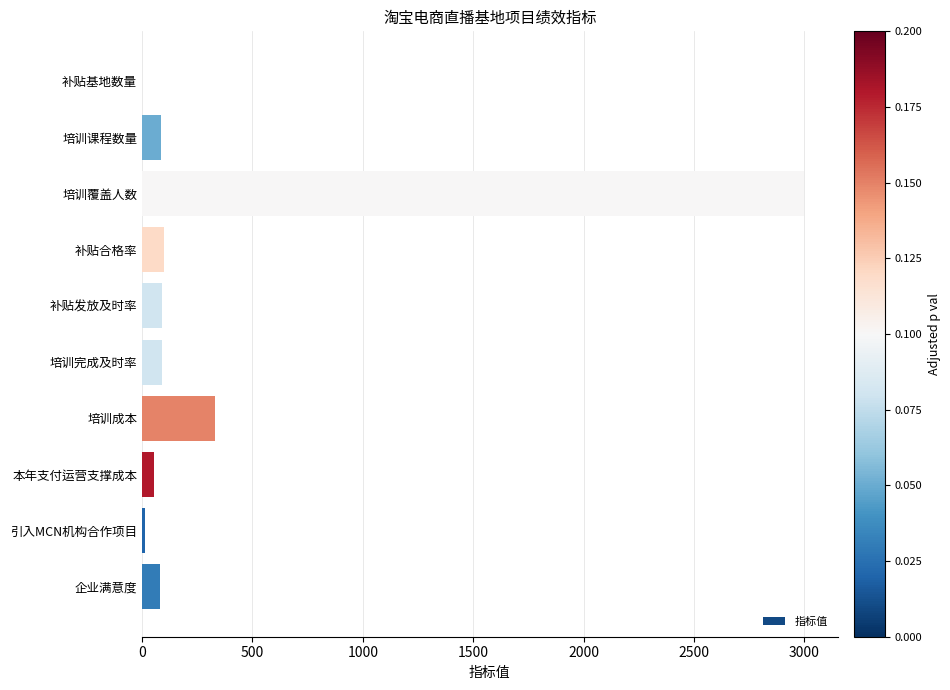

What is the maximum value shown in the chart?

3000